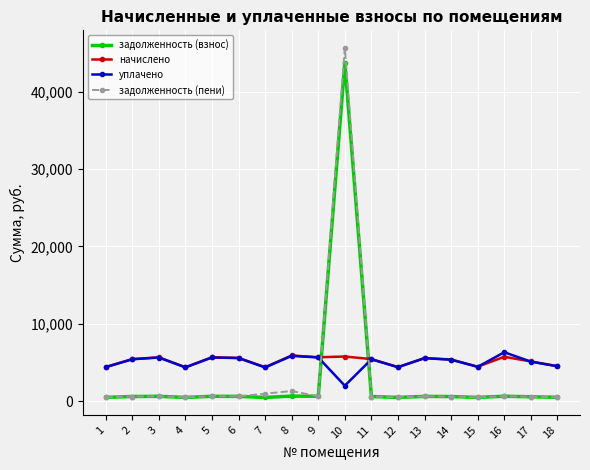

What is the difference between the maximum and minimum values in the задолженность (пени) series?

45170.5